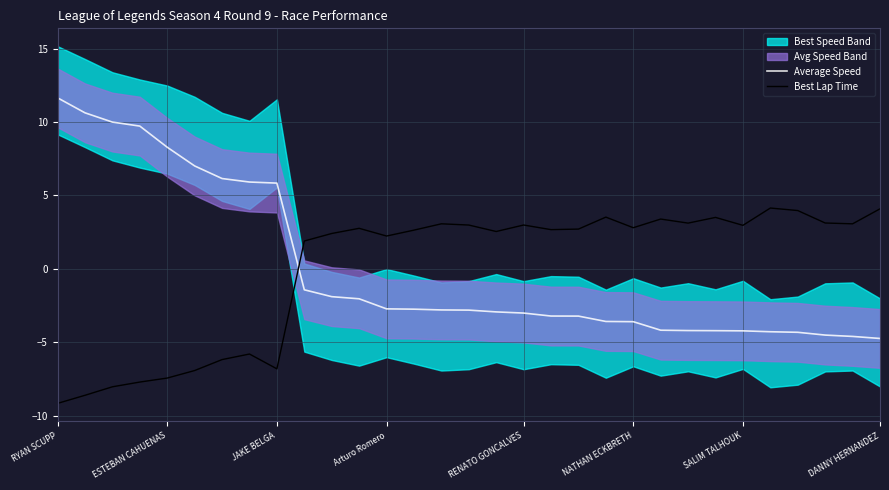

What is the total value across all series at 22?

-0.8